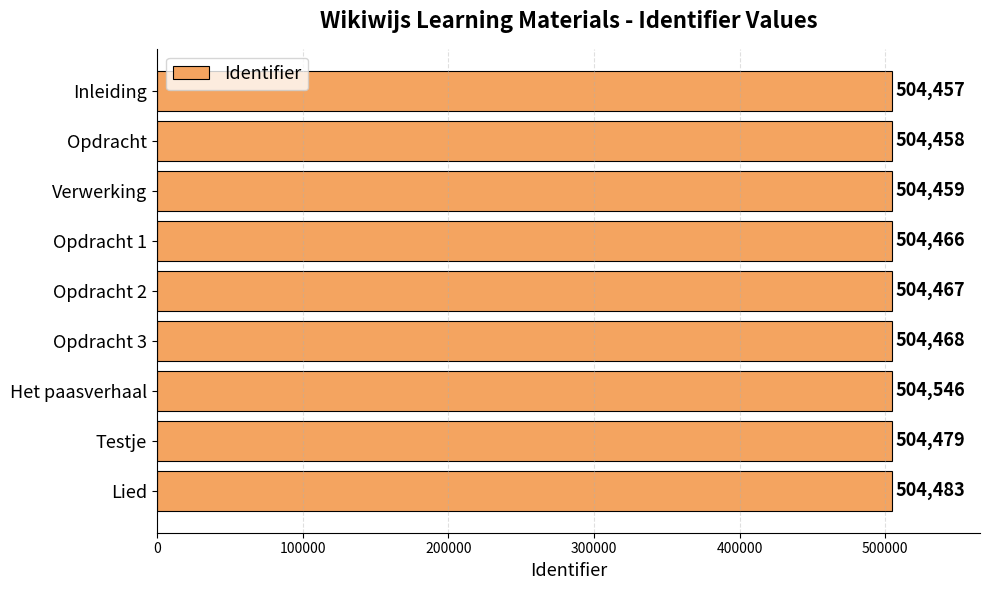

At which label is the value closest to 504501?

Lied